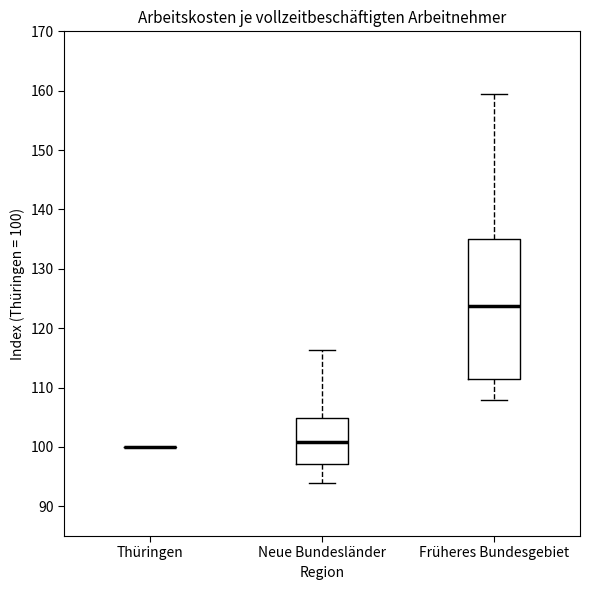

Reading left to right, read every box against the y-axis: the position of its median line, the range the box covers, and the ends of its whiskers. The values are not printed on the chart, so give them approximately, as read against the axis.

Thüringen: box collapsed to a line at 100, whiskers 100 to 100
Neue Bundesländer: median 101, box 97 to 105, whiskers 94 to 116
Früheres Bundesgebiet: median 124, box 112 to 135, whiskers 108 to 160